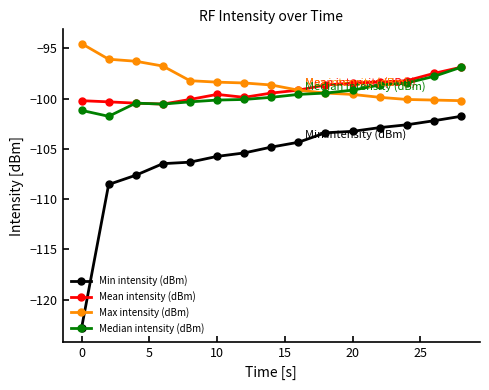

What is the maximum value for Max intensity (dBm)?

-94.5